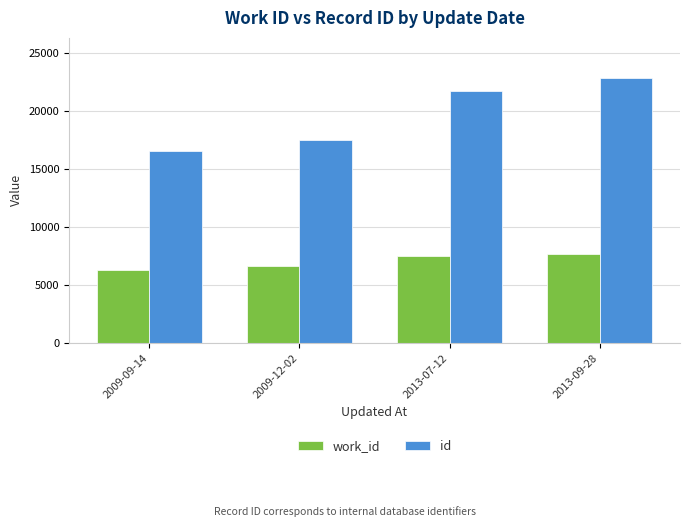

Where is work_id nearest to the value 6982?

2009-12-02